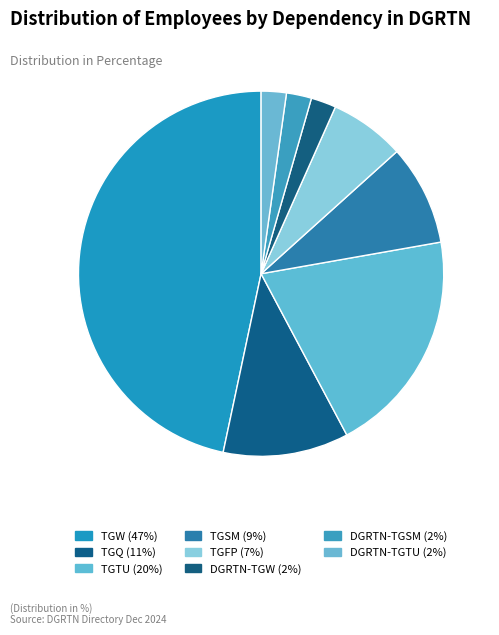

The TGFP slice represents 7% of the pie. True or false?

True